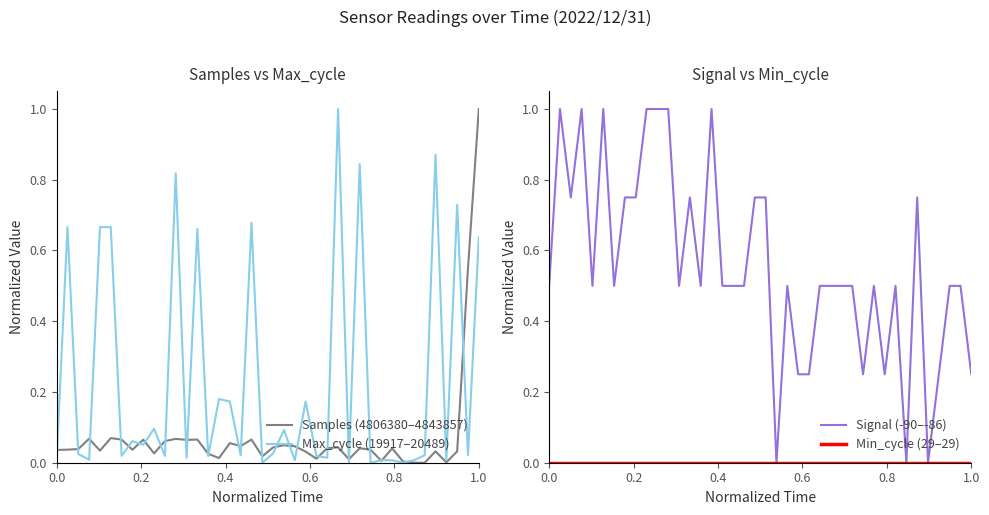

True or false: Min_cycle (29–29) and Max_cycle (19917–20489) intersect in this chart.

False